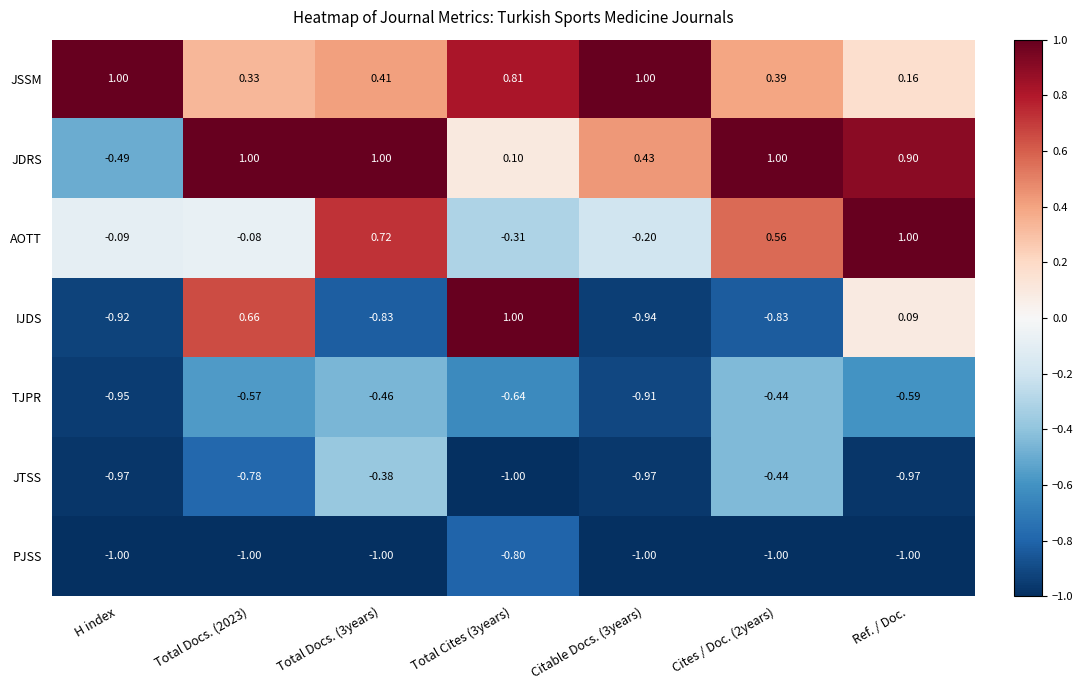

At which category is the sum across all series the highest?

Ref. / Doc.